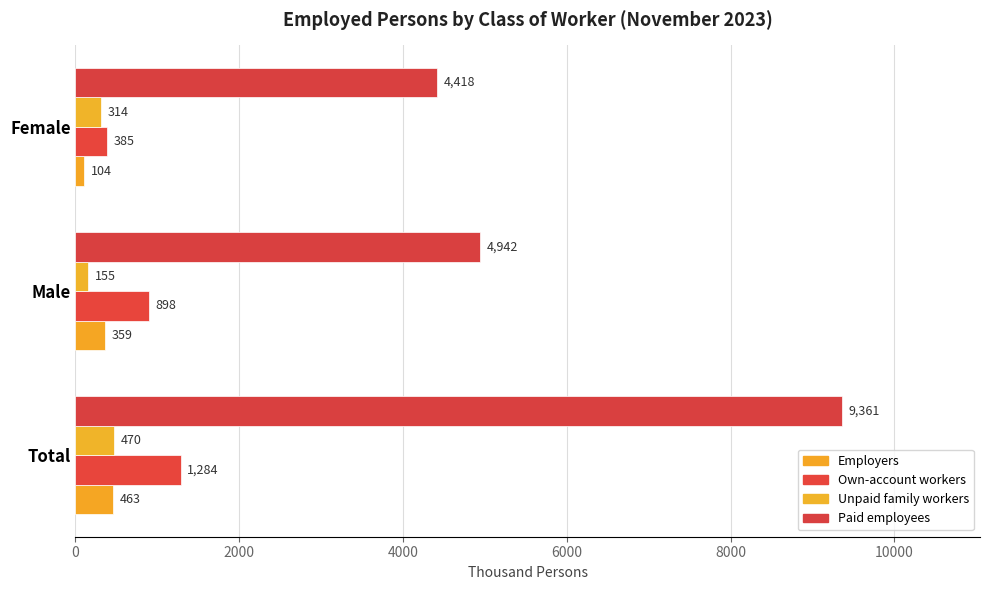

What are all the series names shown in the legend?

Employers, Own-account workers, Unpaid family workers, Paid employees